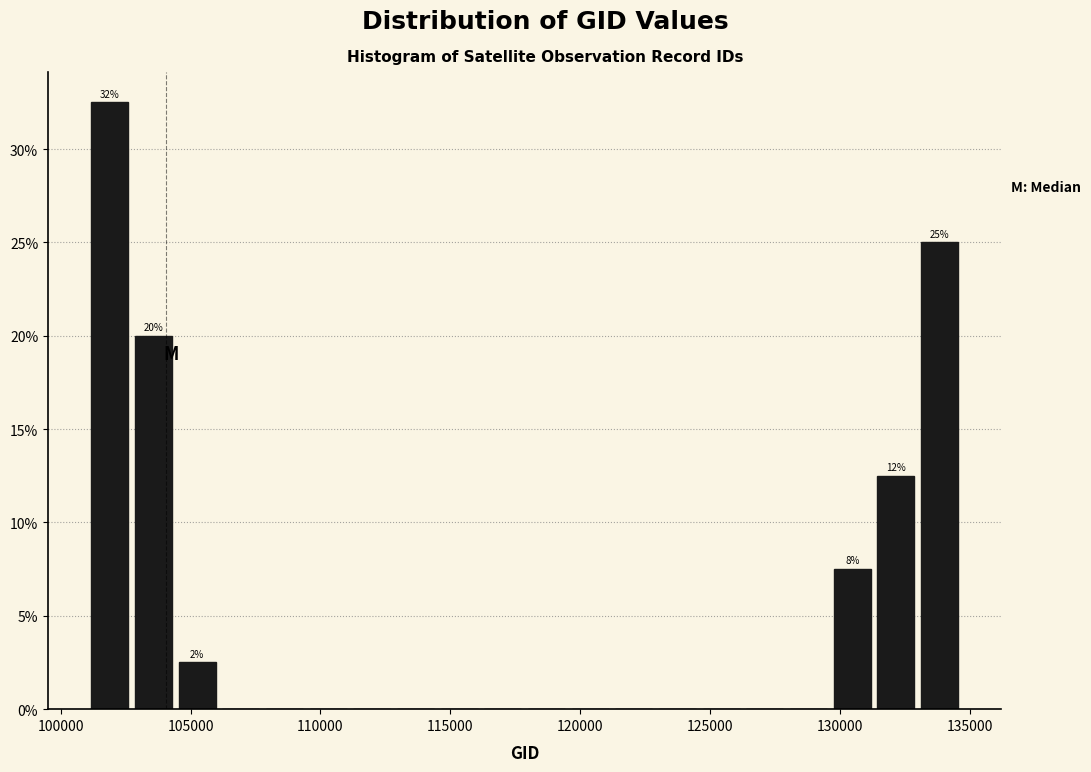

Around what value on the x-axis is the tallest bar? Give the approximate position of its centre, as read against the axis.

102000